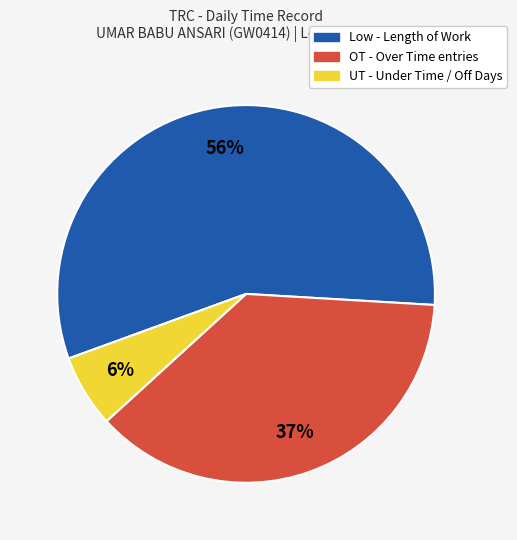

To the nearest percent, what is the average slice percentage?

33%